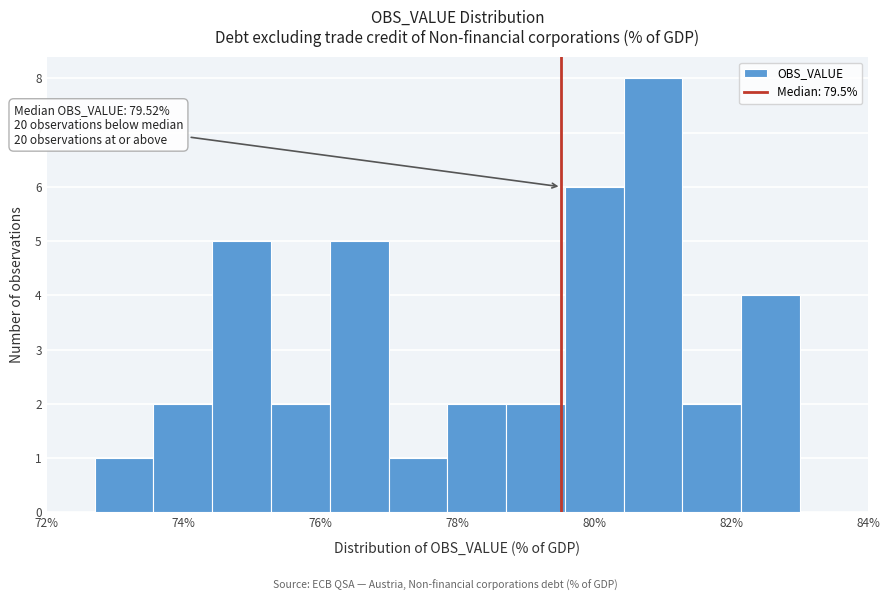

Which range on the x-axis has the tallest bar?

80.4 to 81.2